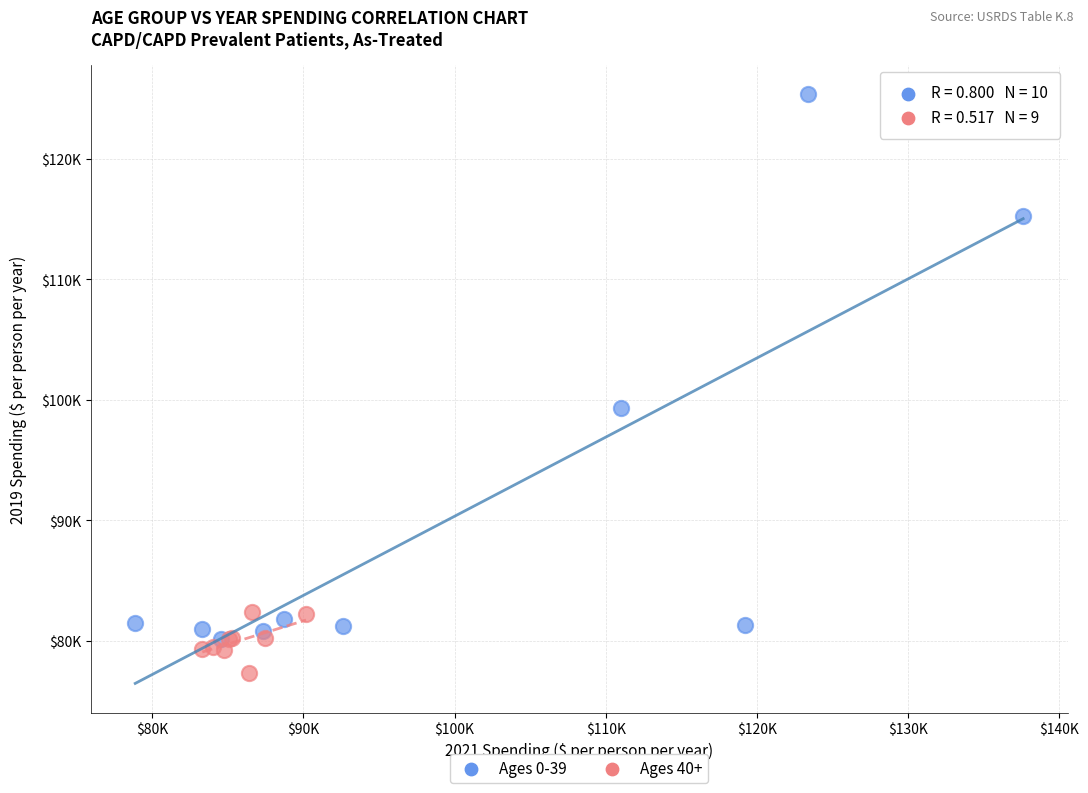

Which series has the widest spread of Y values?

Ages 0-39